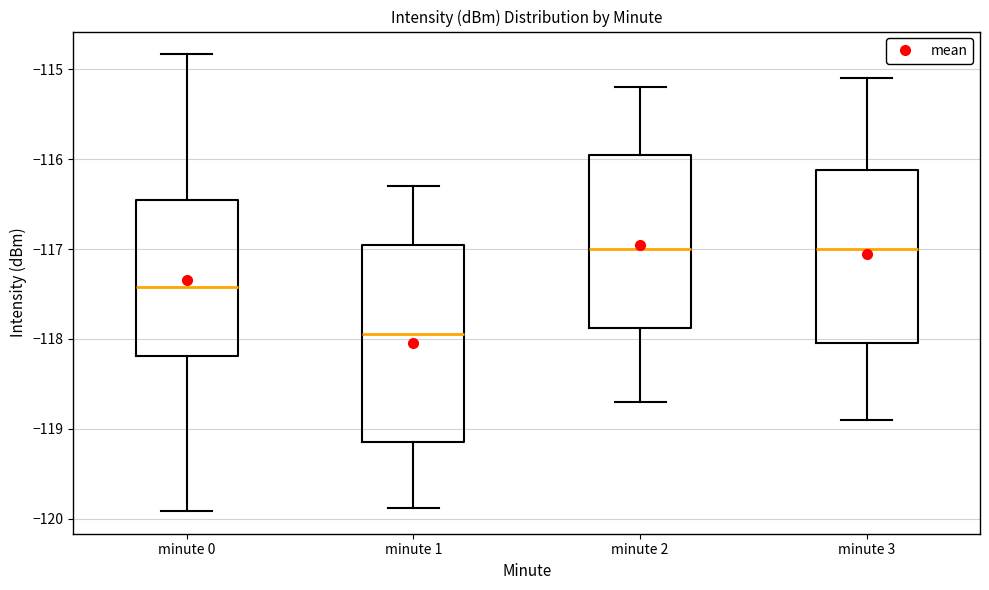

Which box is the tallest, from its lower edge to its upper edge?

minute 1